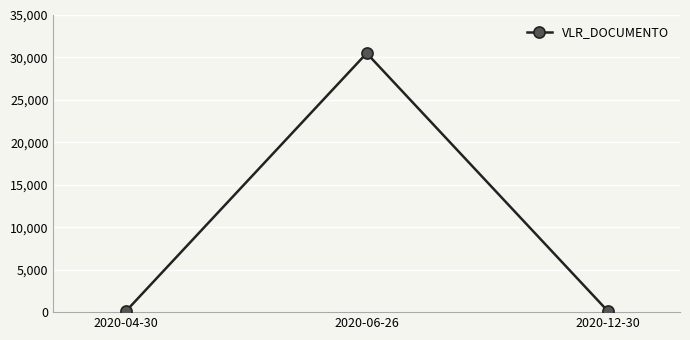

Which category has the highest value across all series?

2020-06-26